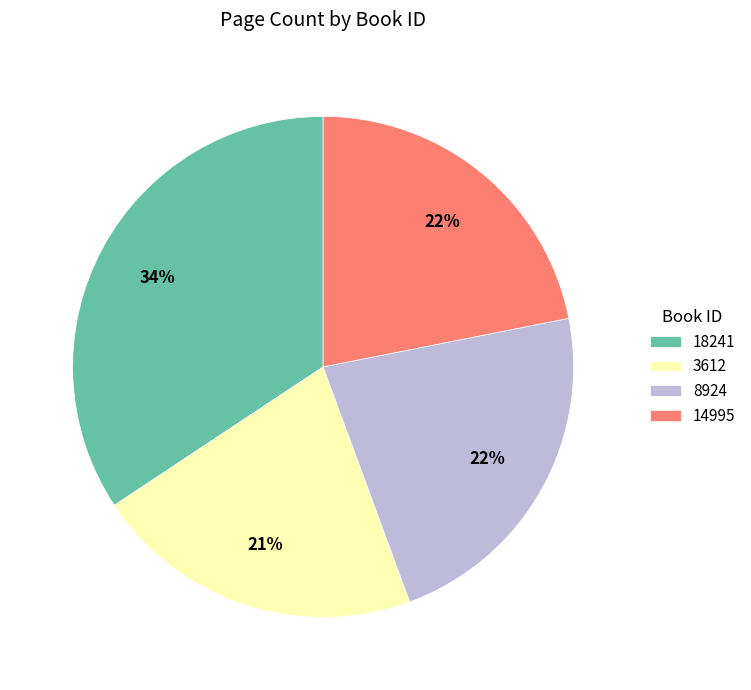

Which category has the biggest portion of the pie?

18241